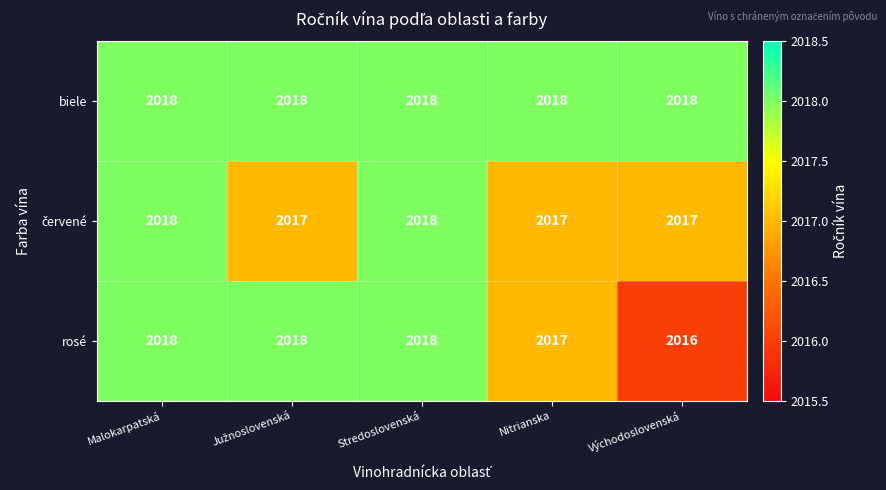

How many rosé values are between 2017 and 2018?

4